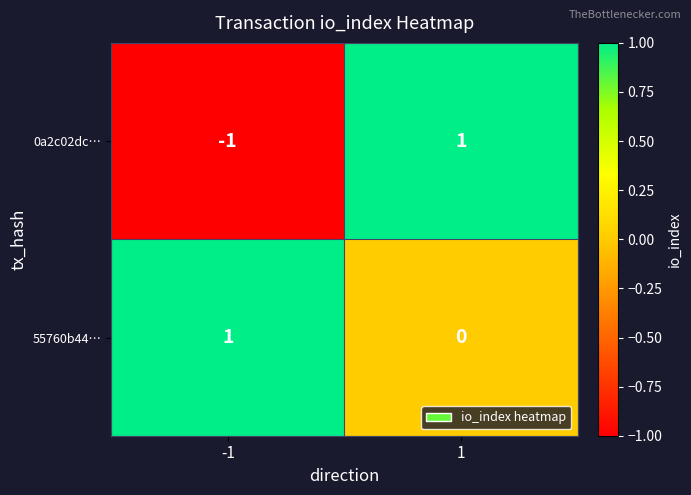

Between -1 and 1, which series saw the biggest shift?

0a2c02dc…